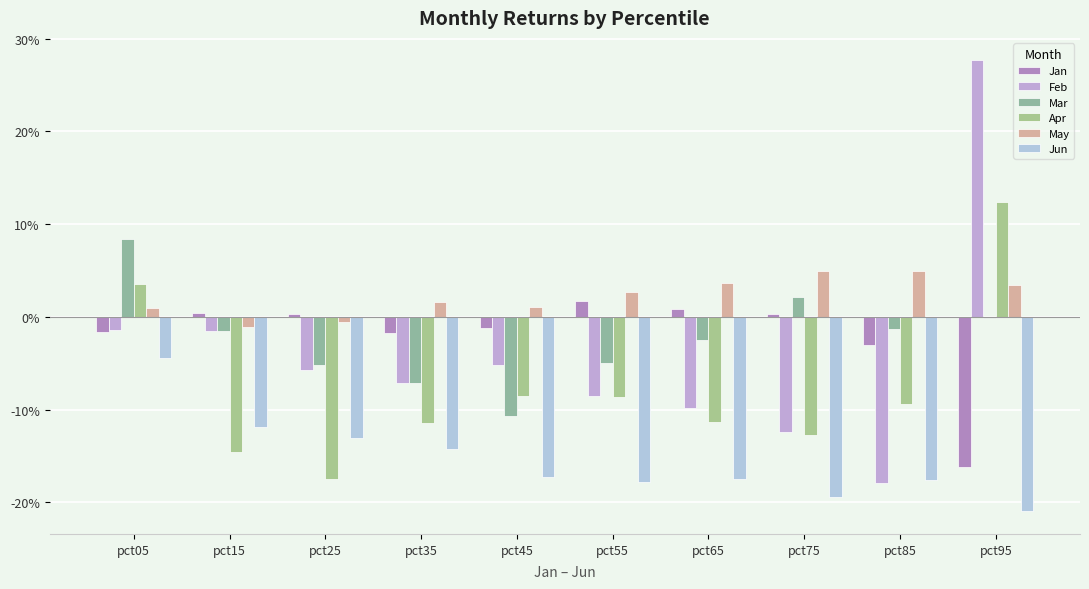

Are the bars horizontal?

No